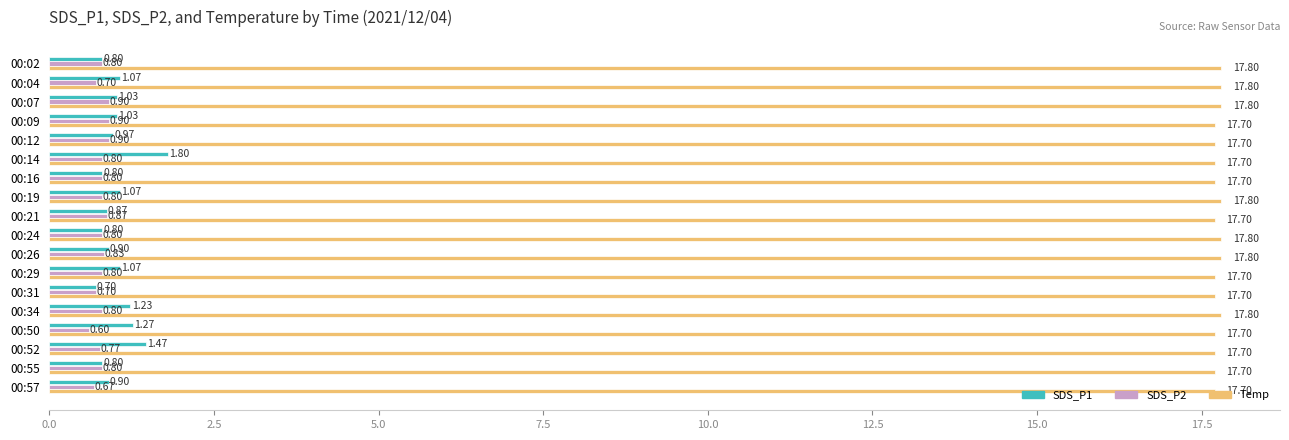

What is the sum of all SDS_P1 values?

18.6